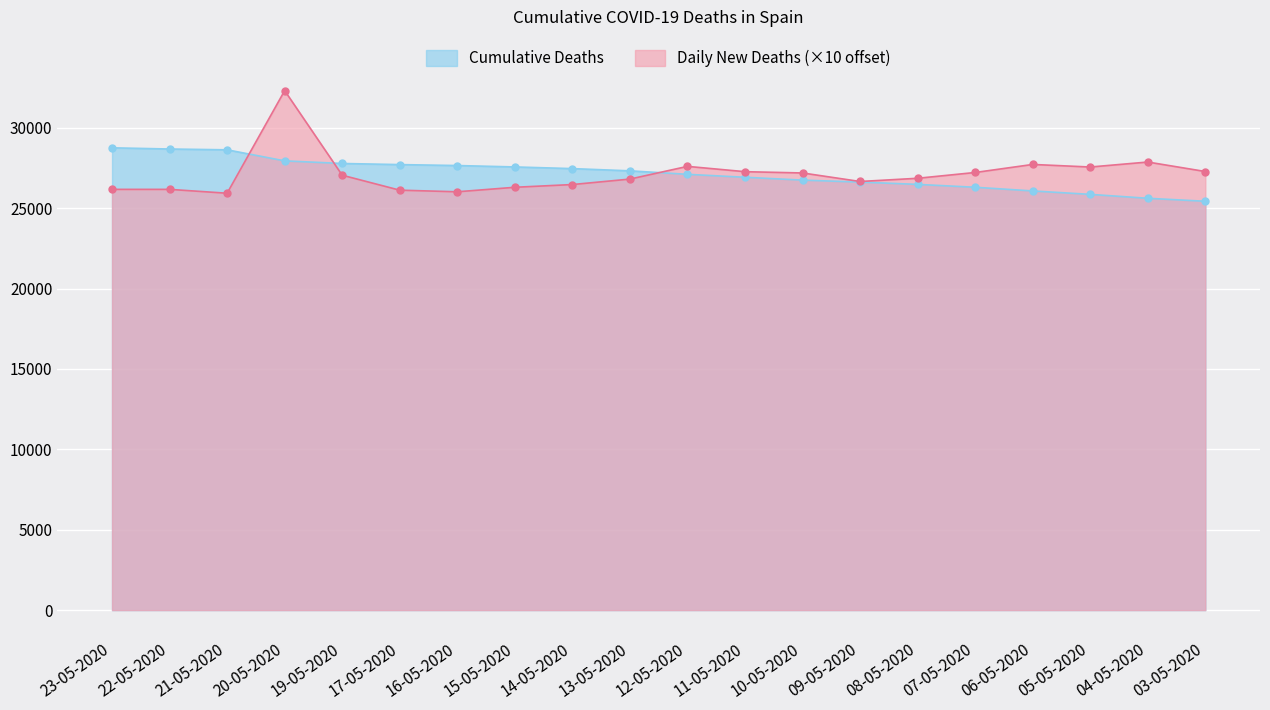

What is the average value?

27131